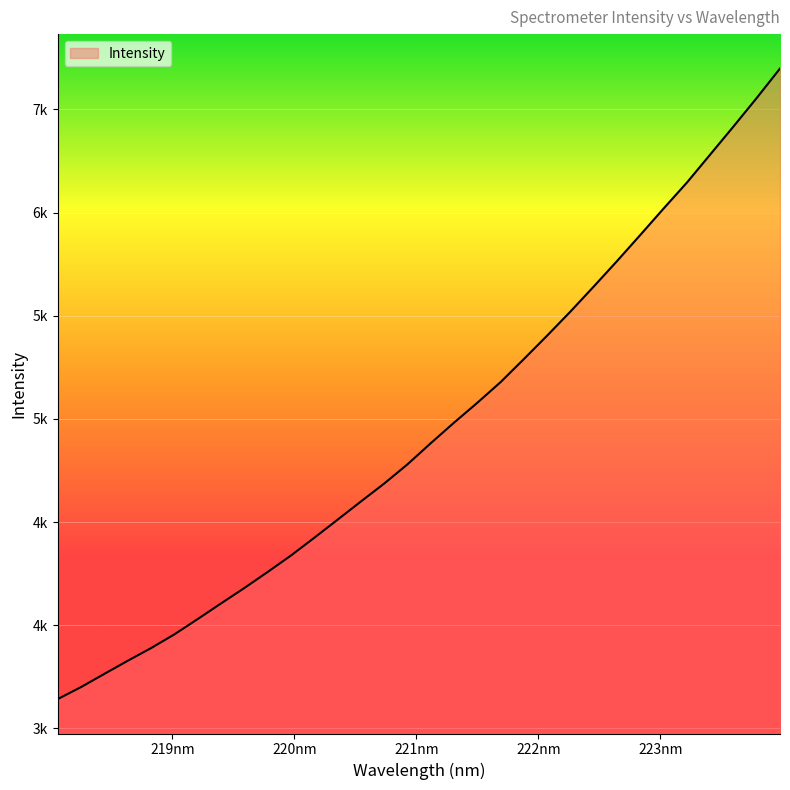

Is this an area chart (filled region under the line)?

Yes